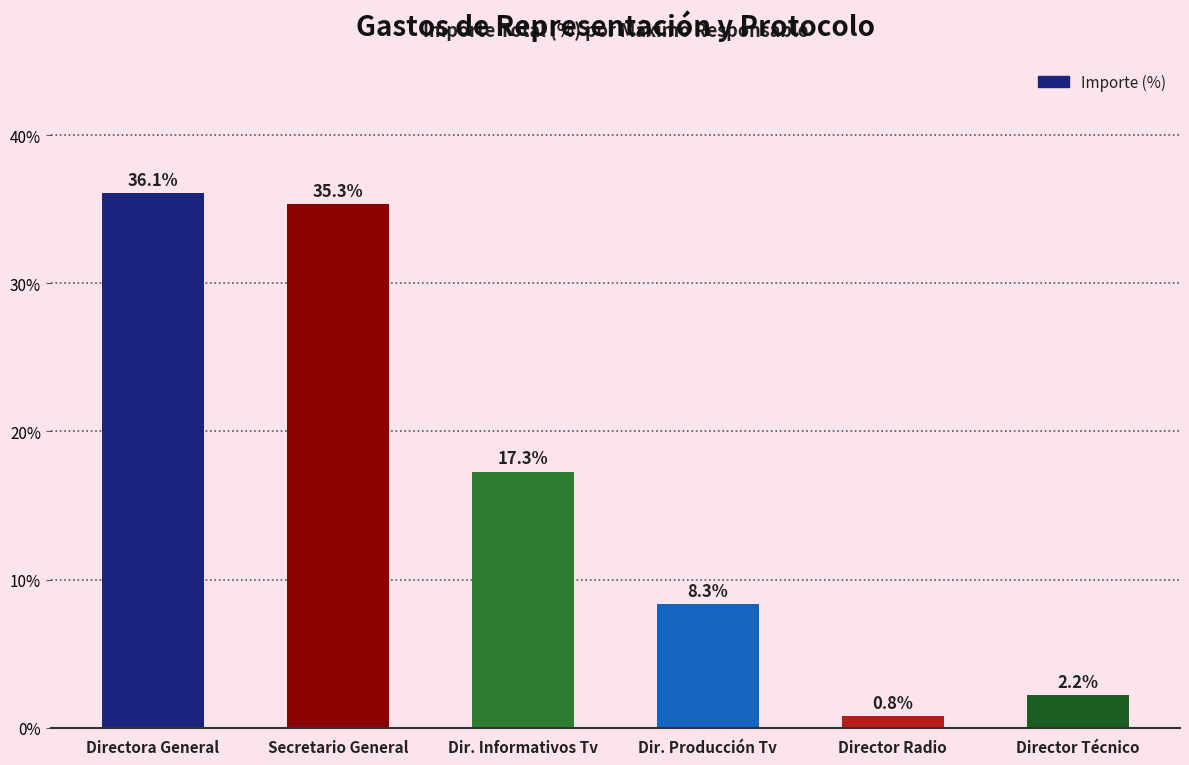

List the labels in order of value, smallest first.

Director Radio, Director Técnico, Dir. Producción Tv, Dir. Informativos Tv, Secretario General, Directora General